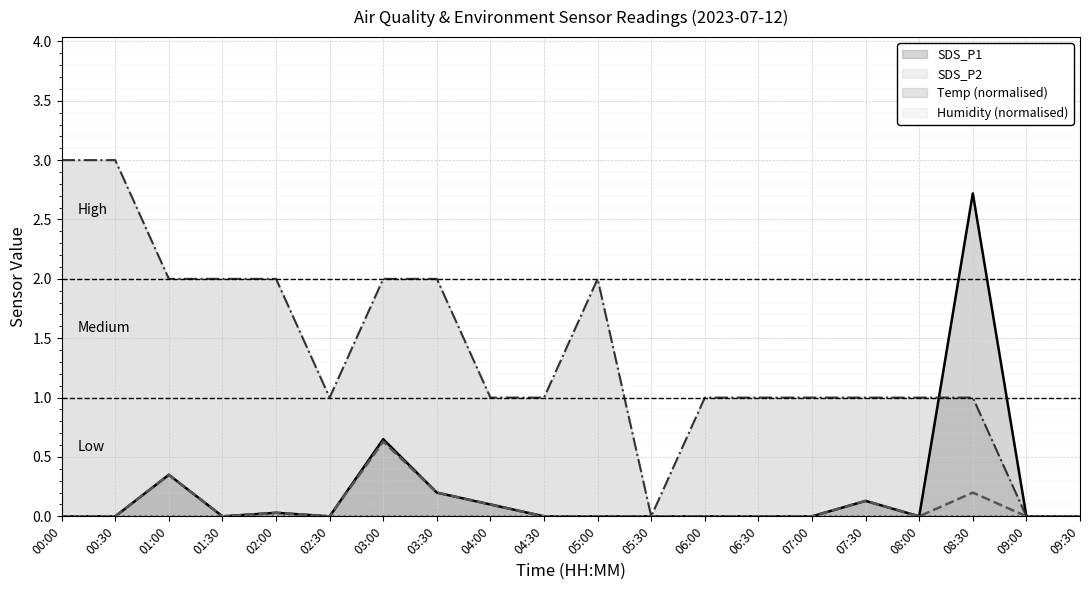

True or false: SDS_P2 and SDS_P1 intersect in this chart.

False